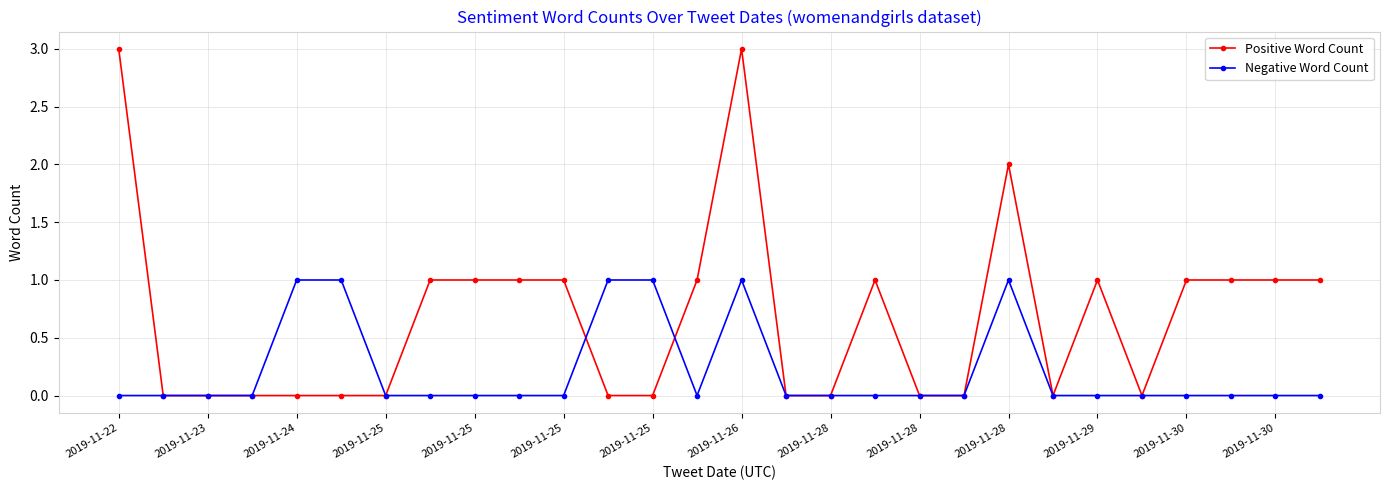

Which series has the largest range (max minus min)?

Positive Word Count